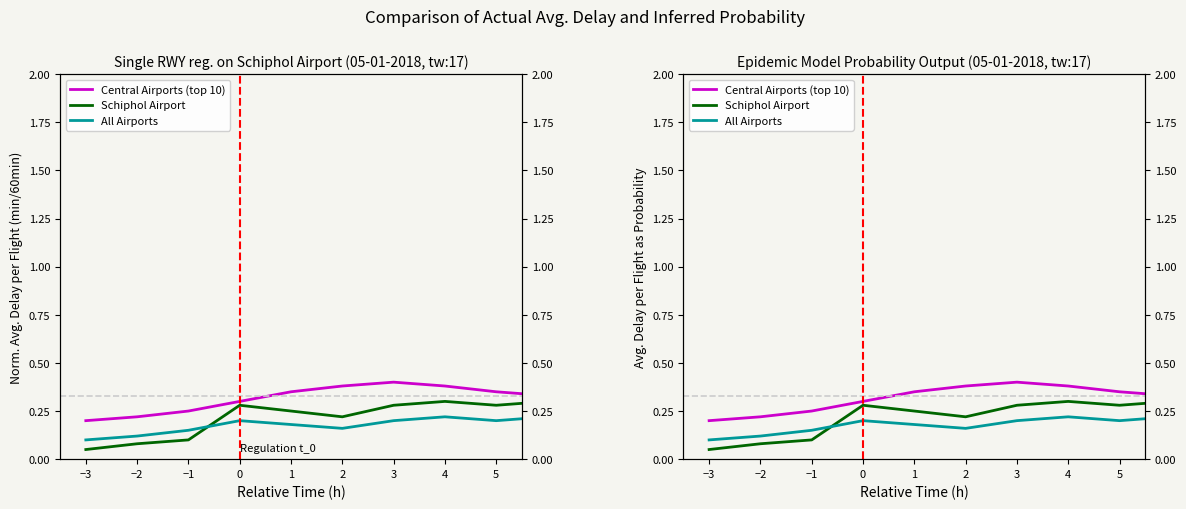

The Central Airports (top 10) series shows 0.6 at 5. True or false?

False